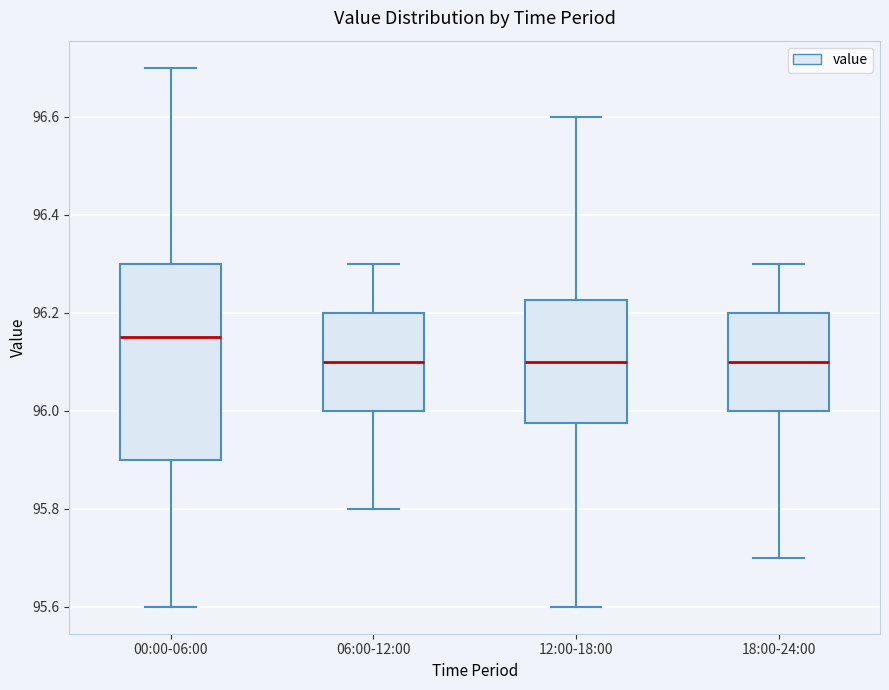

Reading left to right, read every box against the y-axis: the position of its median line, the range the box covers, and the ends of its whiskers. The values are not printed on the chart, so give them approximately, as read against the axis.

00:00-06:00: median 96.16, box 95.90 to 96.30, whiskers 95.60 to 96.70
06:00-12:00: median 96.10, box 96.00 to 96.20, whiskers 95.80 to 96.30
12:00-18:00: median 96.10, box 95.98 to 96.22, whiskers 95.60 to 96.60
18:00-24:00: median 96.10, box 96.00 to 96.20, whiskers 95.70 to 96.30